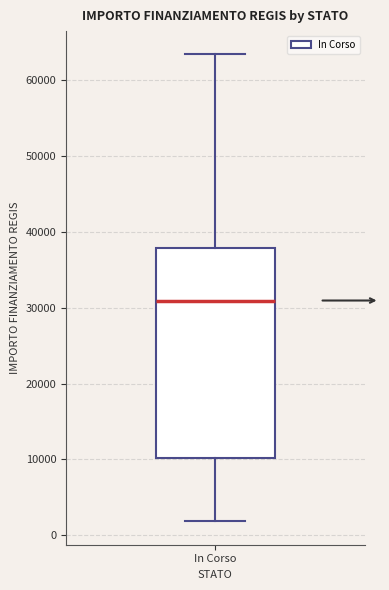

Read this box plot against the y-axis: the position of the median line, the range covered by the box, and the ends of both whiskers. The values are not printed on the chart, so give them approximately, as read against the axis.

median 31000, box 10000 to 38000, whiskers 2000 to 63000